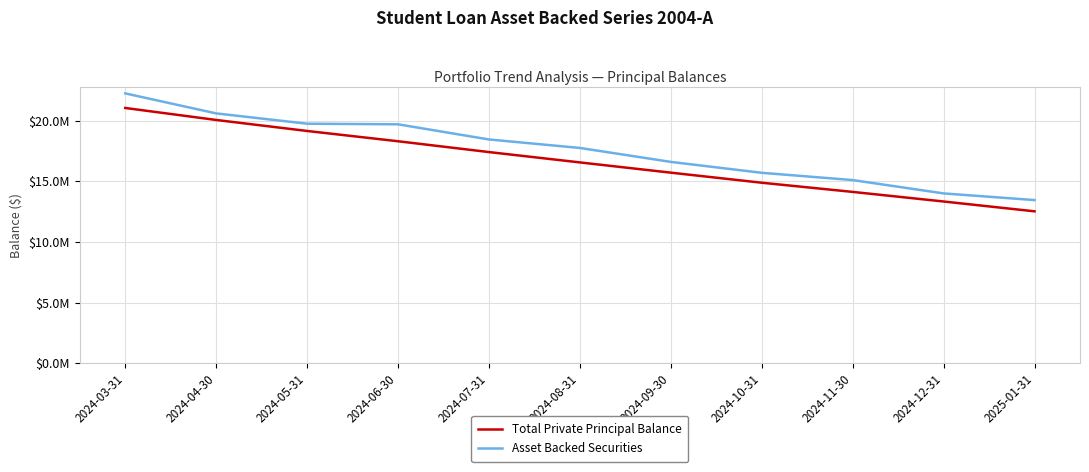

True or false: Total Private Principal Balance and Asset Backed Securities intersect in this chart.

False